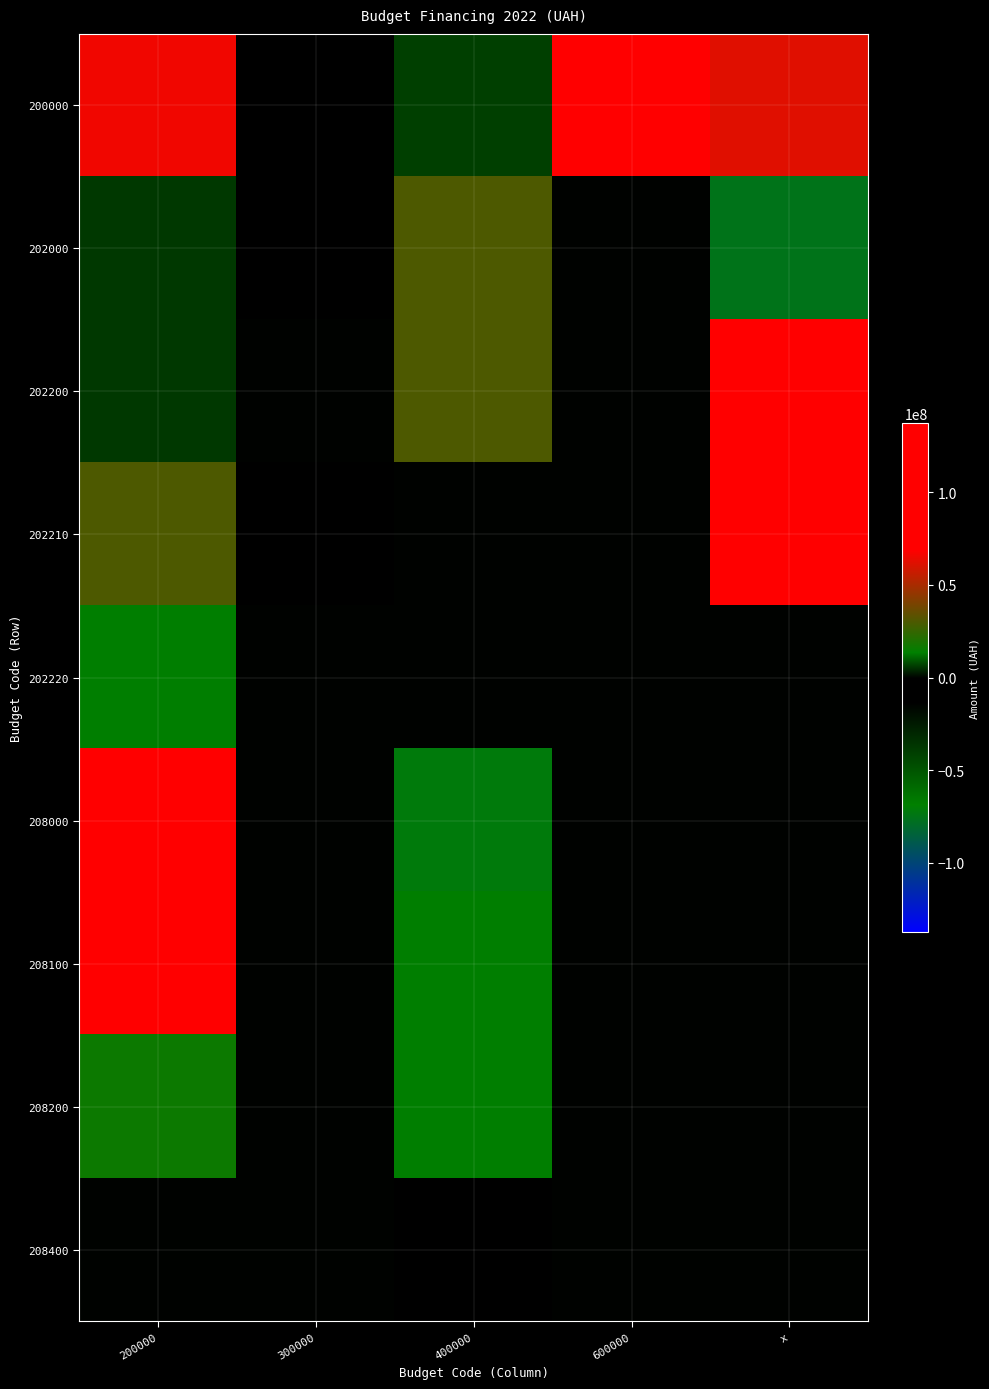

At how many categories does at least one series exceed 122593002?

1